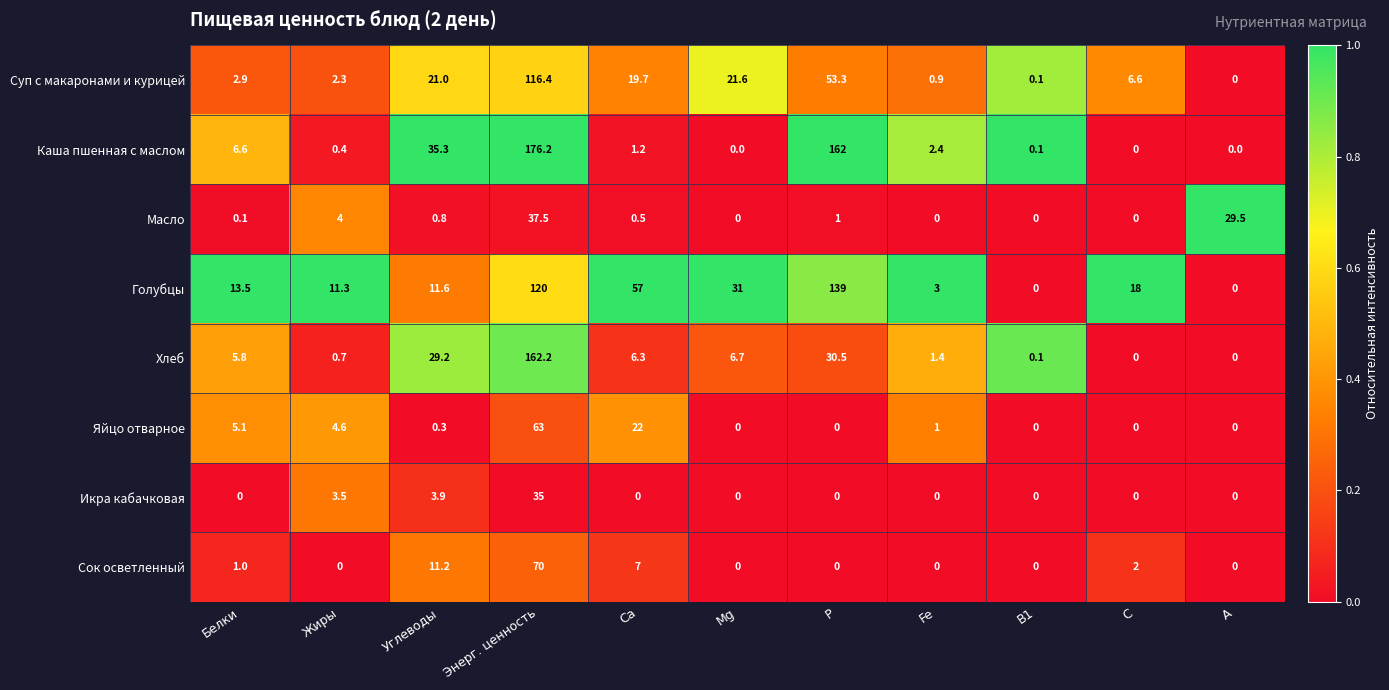

How many values in Суп с макаронами и курицей are above zero?

10